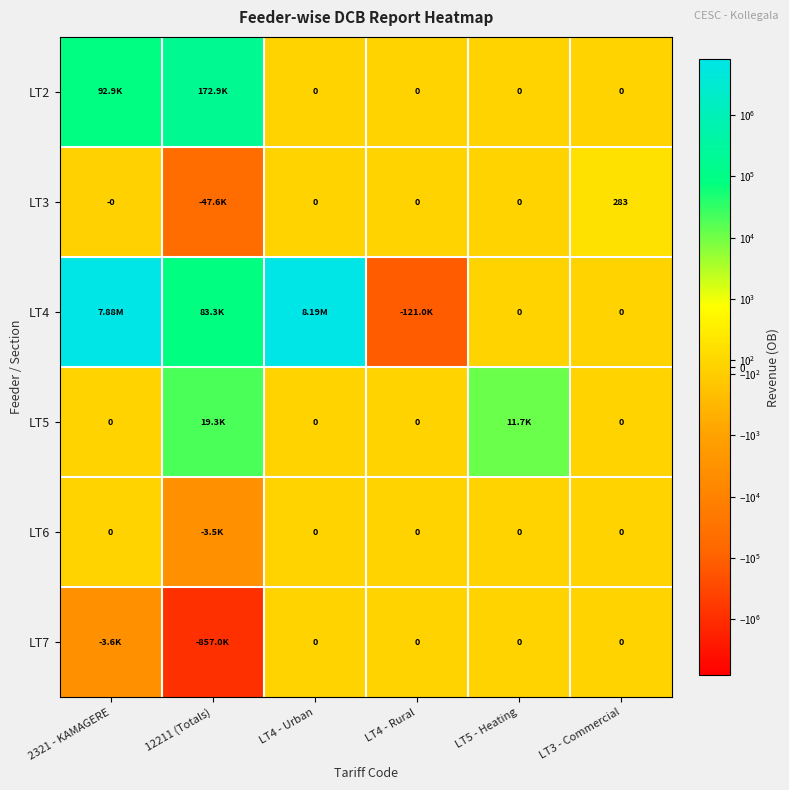

At which category is the sum across all series the highest?

LT4 - Urban